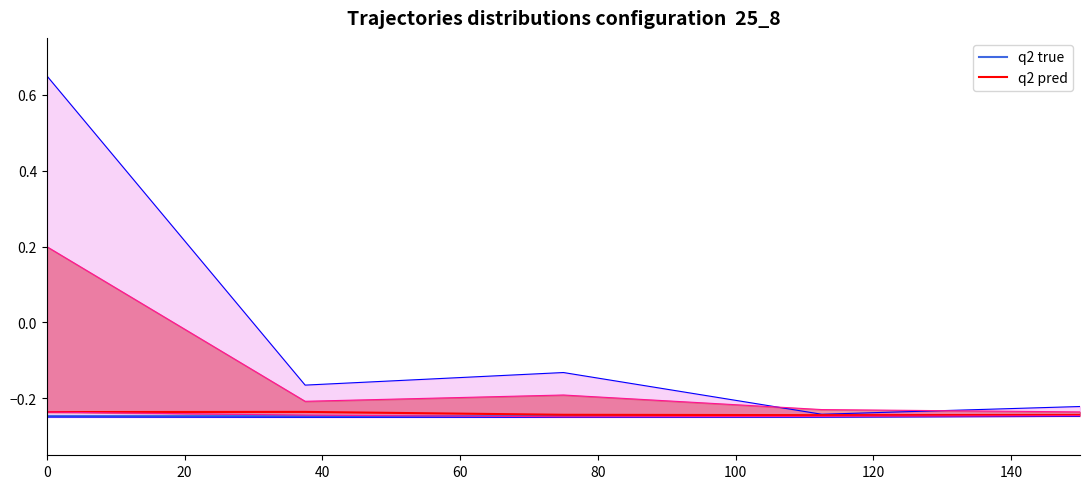

At 40, list the series in order from largest to smallest.

q2 pred, q2 true